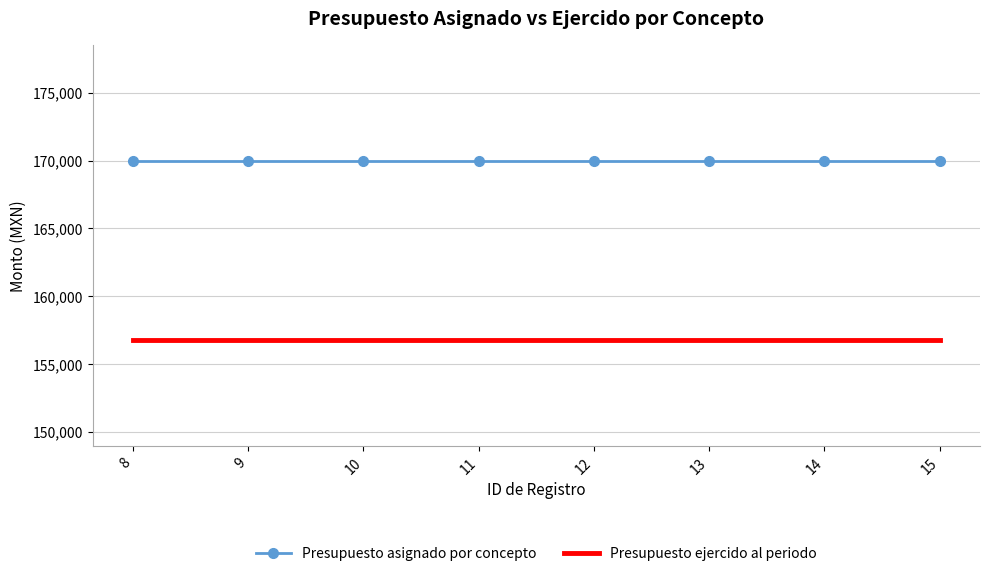

Rank the series by their maximum value, from lowest to highest.

Presupuesto ejercido al periodo, Presupuesto asignado por concepto